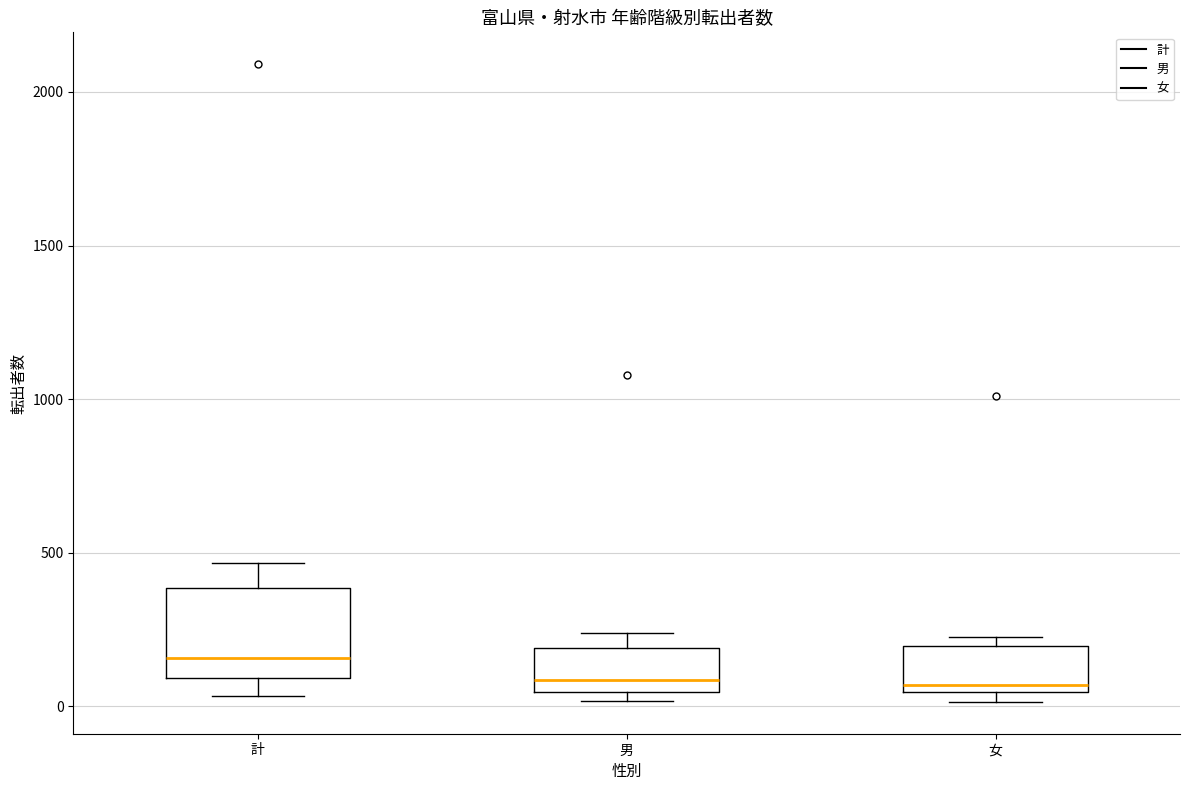

Reading left to right, read every box against the y-axis: the position of its median line, the range the box covers, and the ends of its whiskers. The values are not printed on the chart, so give them approximately, as read against the axis.

計: median 150, box 100 to 400, whiskers 50 to 450
男: median 100, box 50 to 200, whiskers 0 to 250
女: median 50 (just above the box's lower edge), box 50 to 200, whiskers 0 to 250